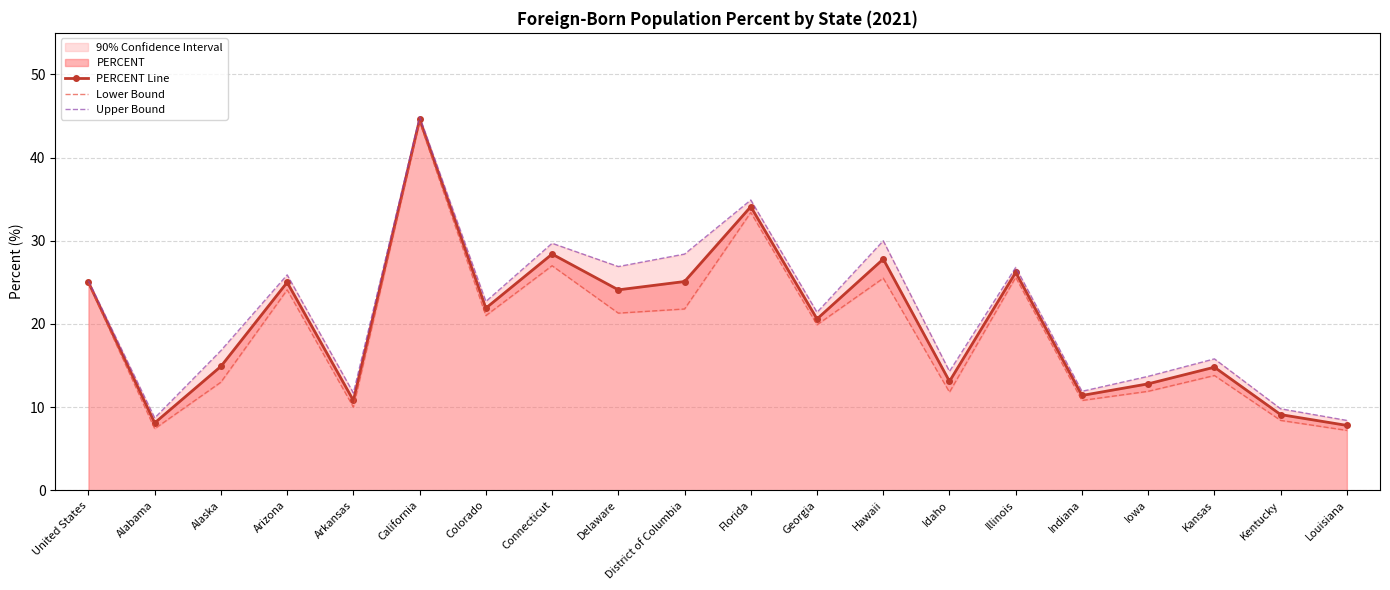

What is the value of the PERCENT Line point at the 13th from the left?

27.8